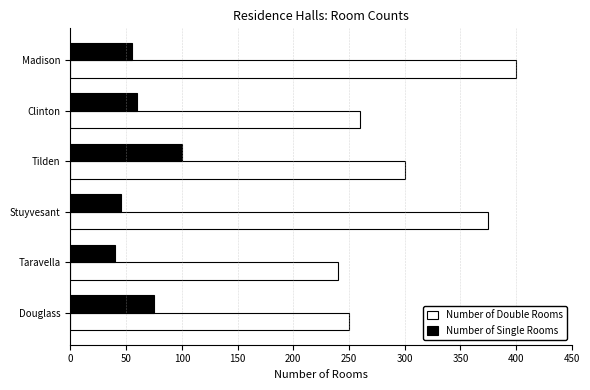

What is the average value of the Number of Double Rooms series?

304